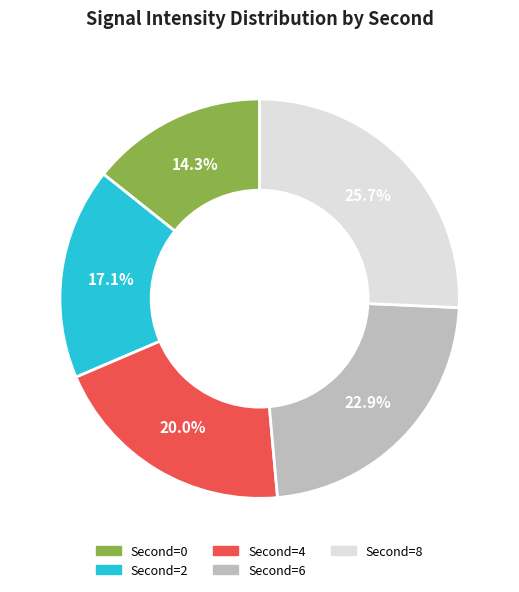

Which slice is the largest?

Second=8